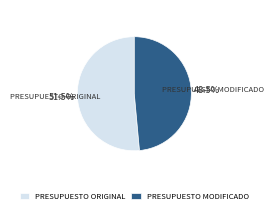

Do PRESUPUESTO MODIFICADO and PRESUPUESTO ORIGINAL together represent more than half of the pie?

Yes